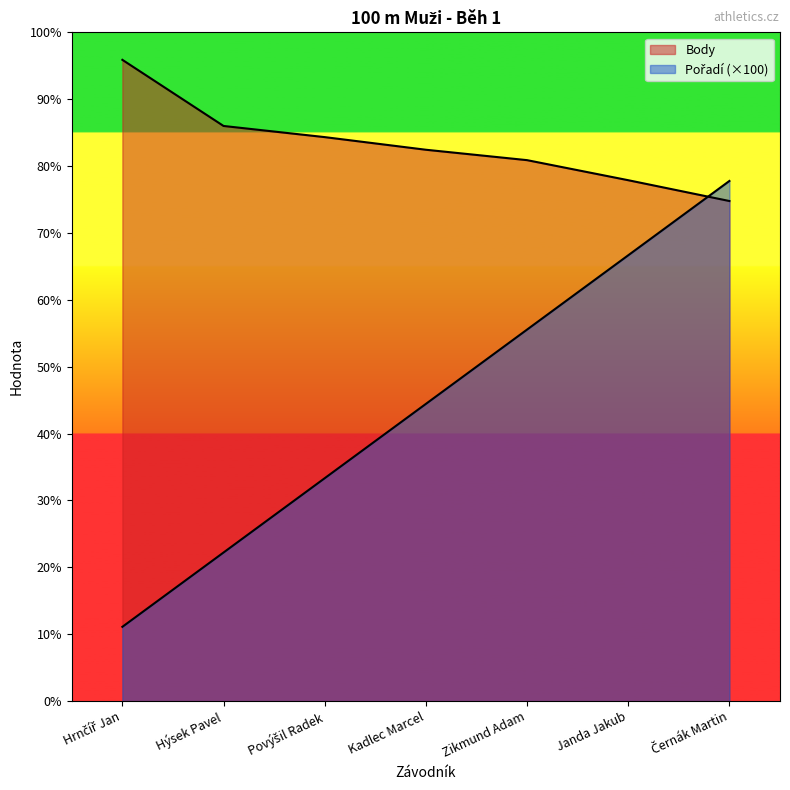

Reading left to right, extract all data points from this chart.

Pořadí: 100	200	300	400	500	600	700
Body: 863	774	759	742	728	701	673